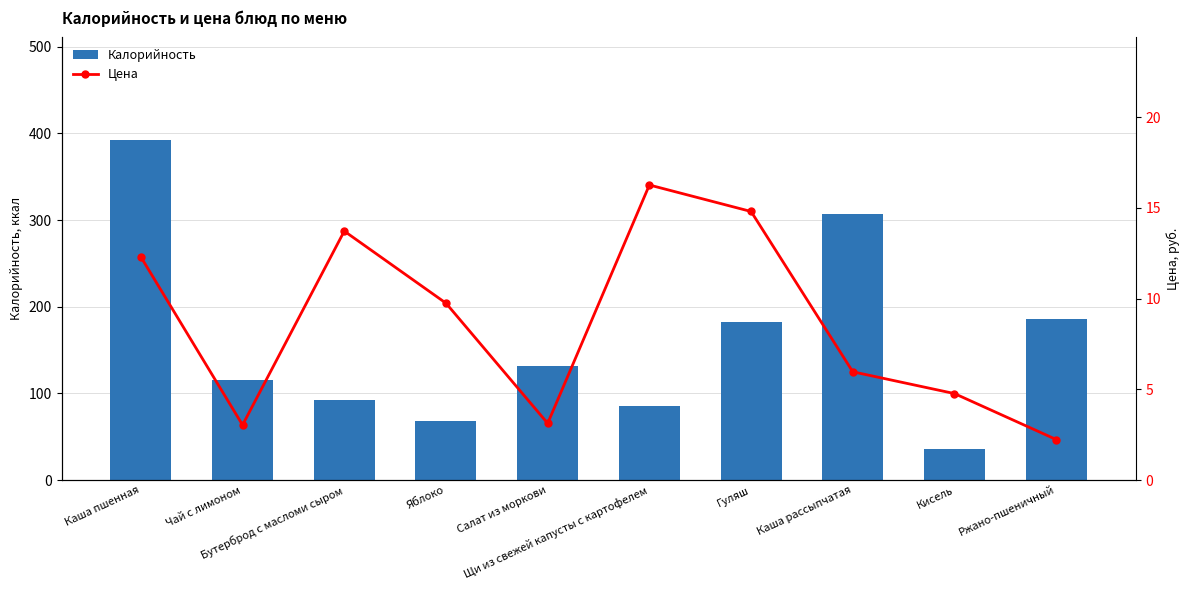

What is the smallest value displayed?

2.2